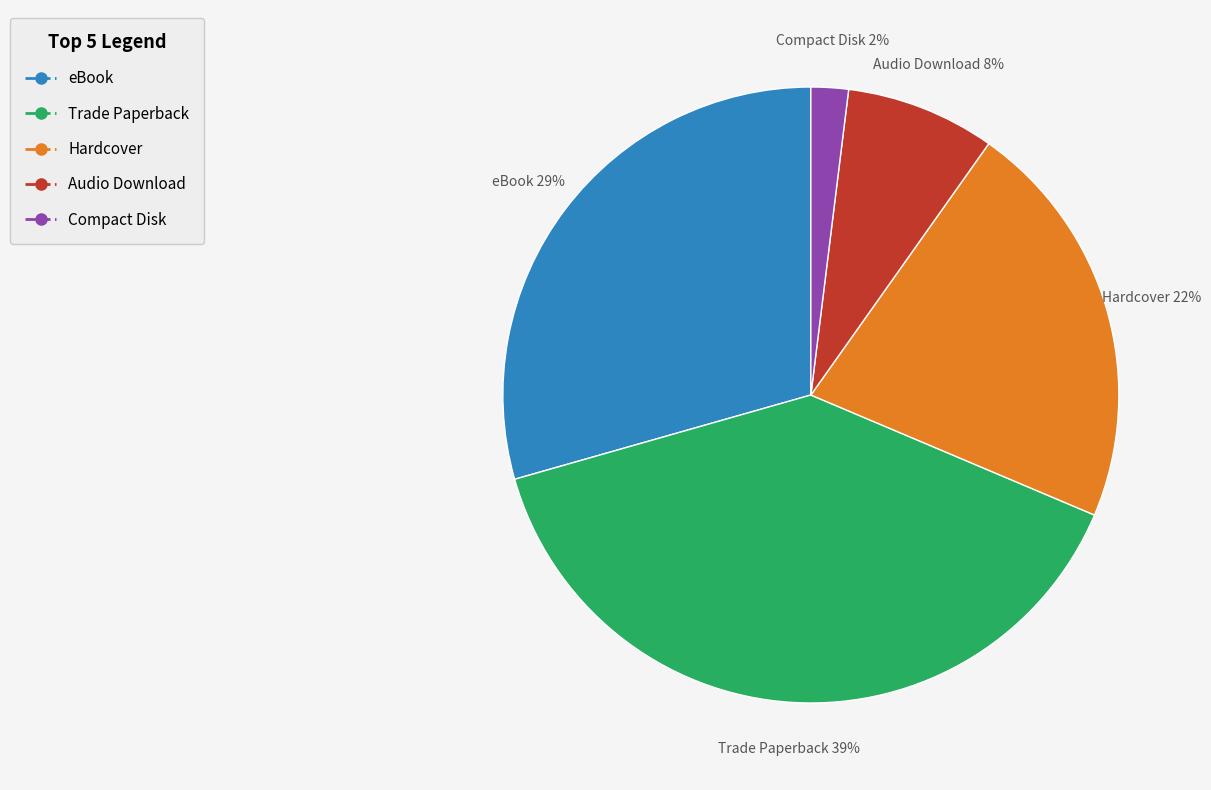

What percentage is the eBook slice, to the nearest percent?

29%